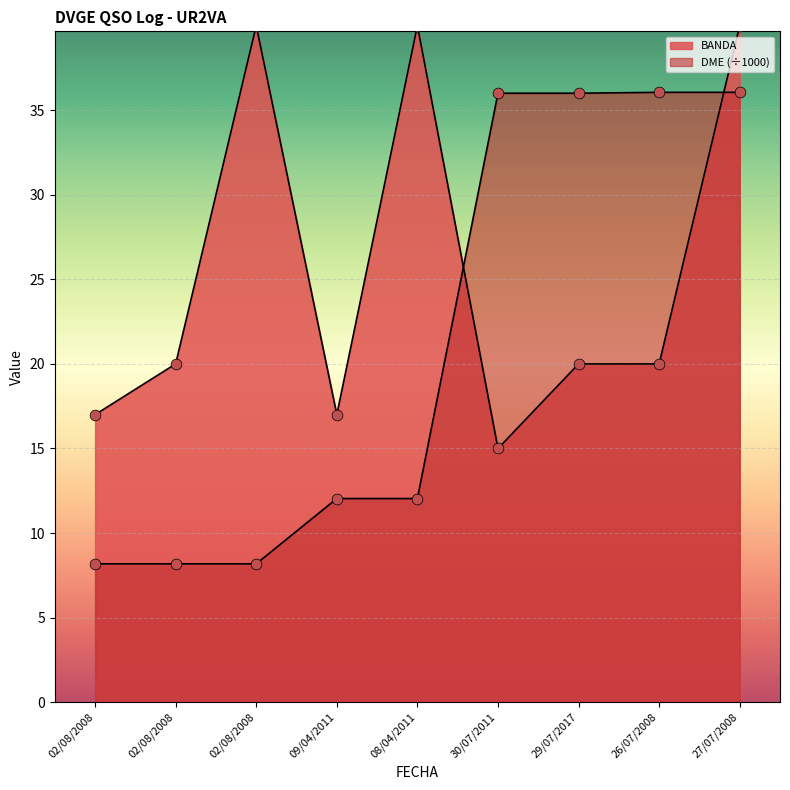

At which category is the sum across all series the highest?

27/07/2008